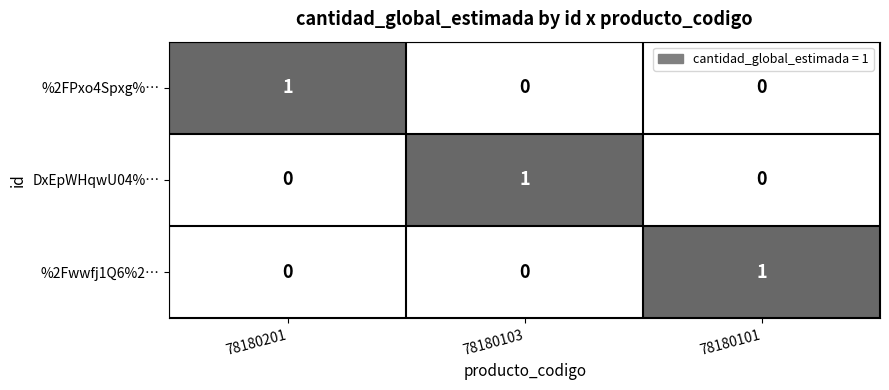

What is the maximum value shown in the chart?

1